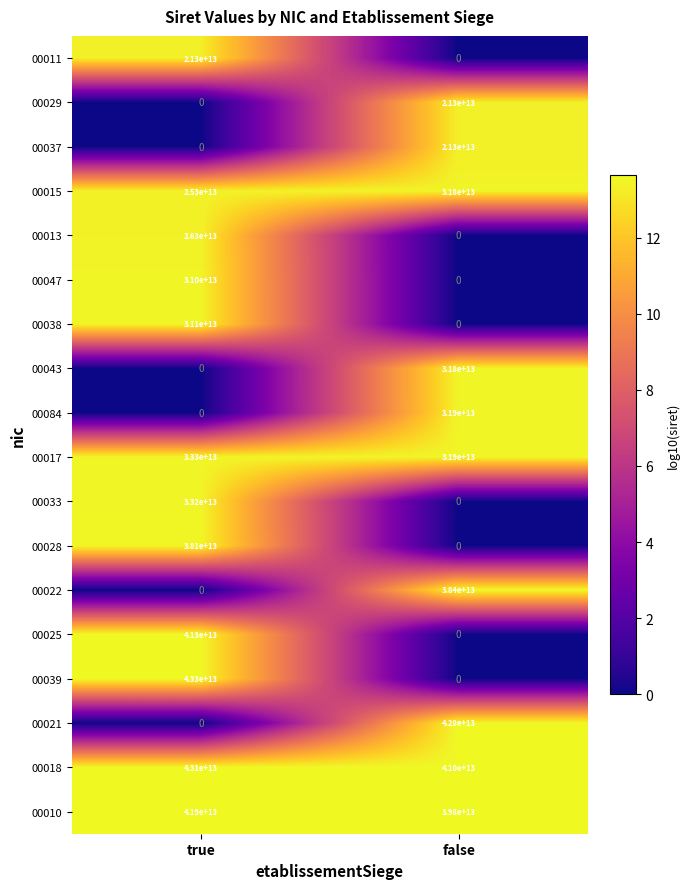

Which series has the largest total across all categories?

00018